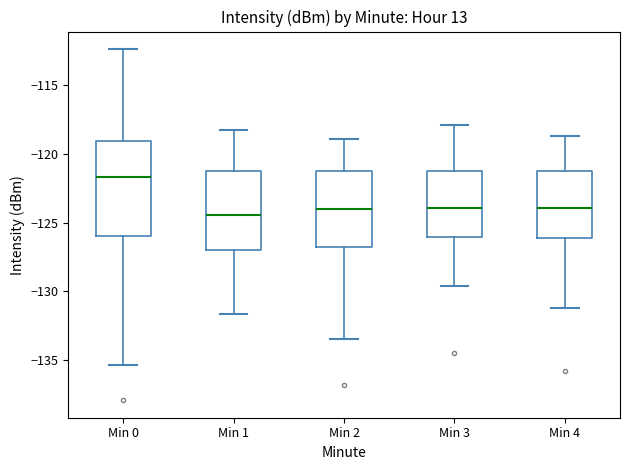

Where does the lower whisker of the box for Min 3 end on the y-axis? The values are not printed on the chart, so give them approximately, as read against the axis.

-129.5